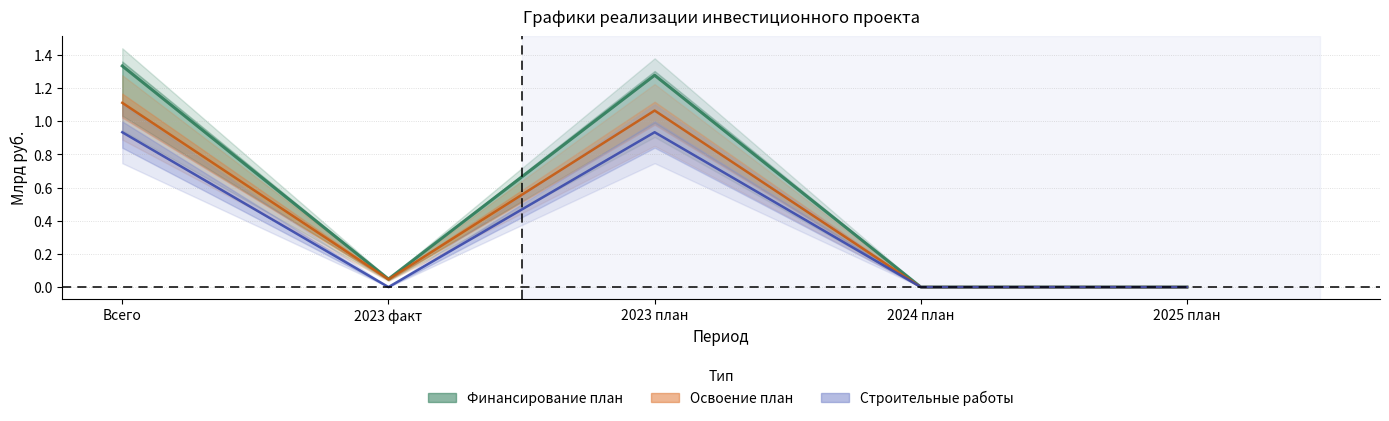

Reading left to right, what are all the values shown in this chart?

Финансирование план (линия): Всего=1.3	2023 факт=0.0	2023 план=1.3	2024 план=0.0	2025 план=0.0
Освоение план (линия): Всего=1.1	2023 факт=0.0	2023 план=1.1	2024 план=0.0	2025 план=0.0
Строительные работы (линия): Всего=0.9	2023 факт=0.0	2023 план=0.9	2024 план=0.0	2025 план=0.0